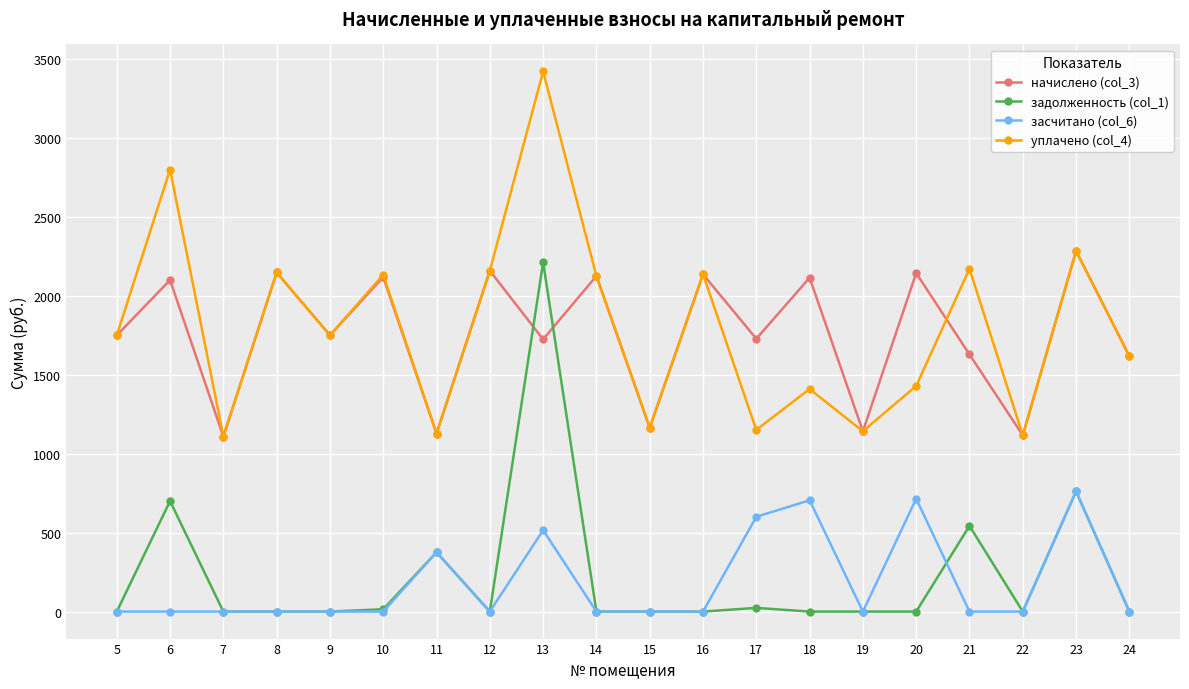

What is the value of the засчитано (col_6) point at the 19th from the left?

762.0